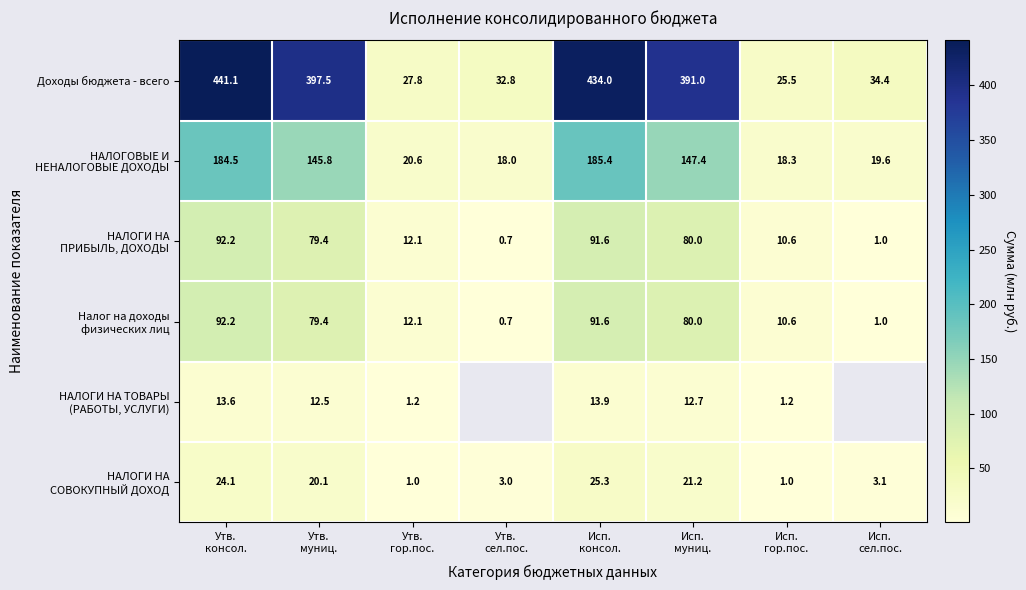

At which label does Доходы бюджета - всего first exceed 391?

Утв. консол.